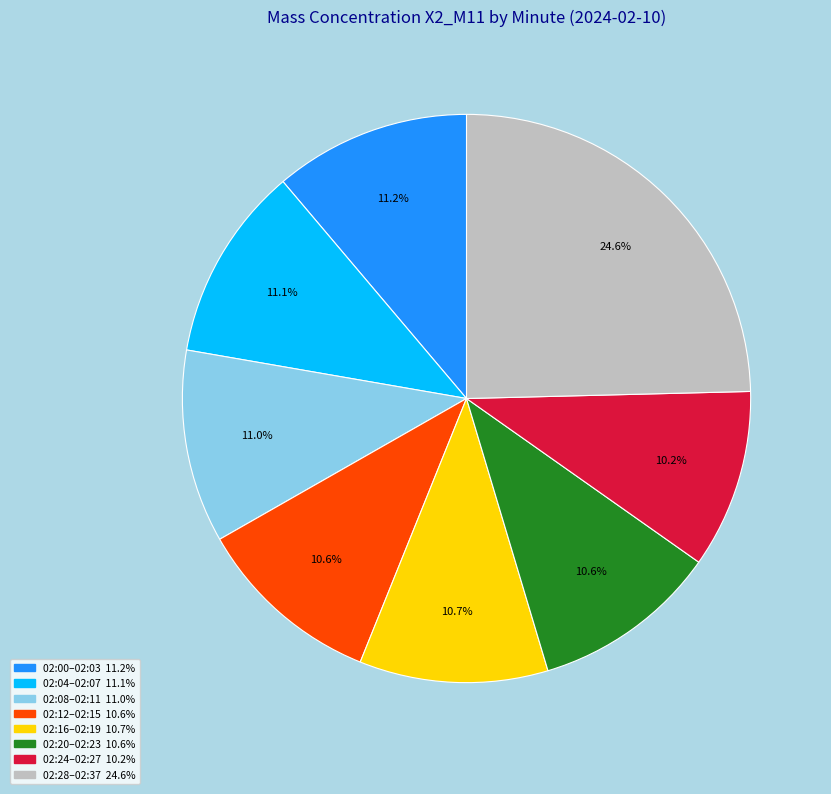

Does any single category account for the majority?

No